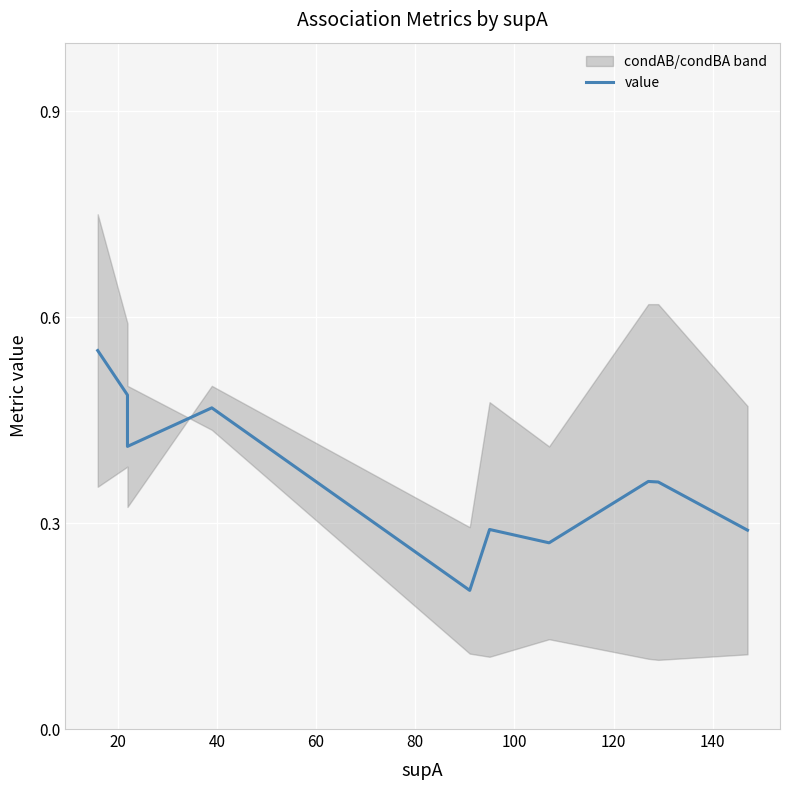

What is the sum of the values at 60 and 140?

0.8